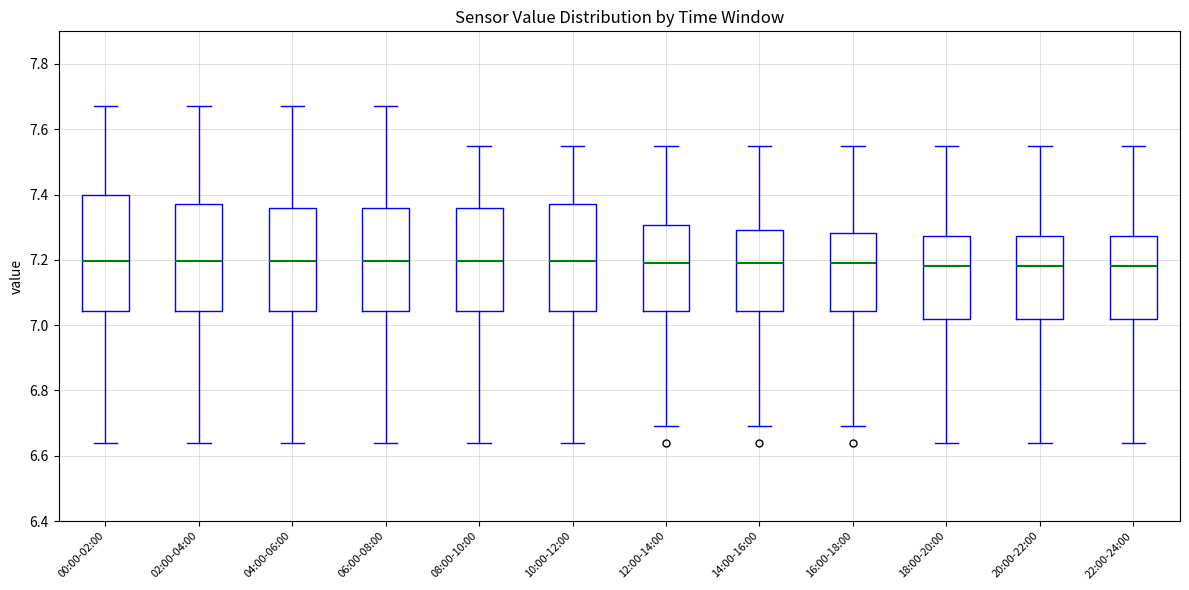

Where does the median line of the box for 12:00-14:00 sit on the y-axis? The values are not printed on the chart, so give them approximately, as read against the axis.

7.20